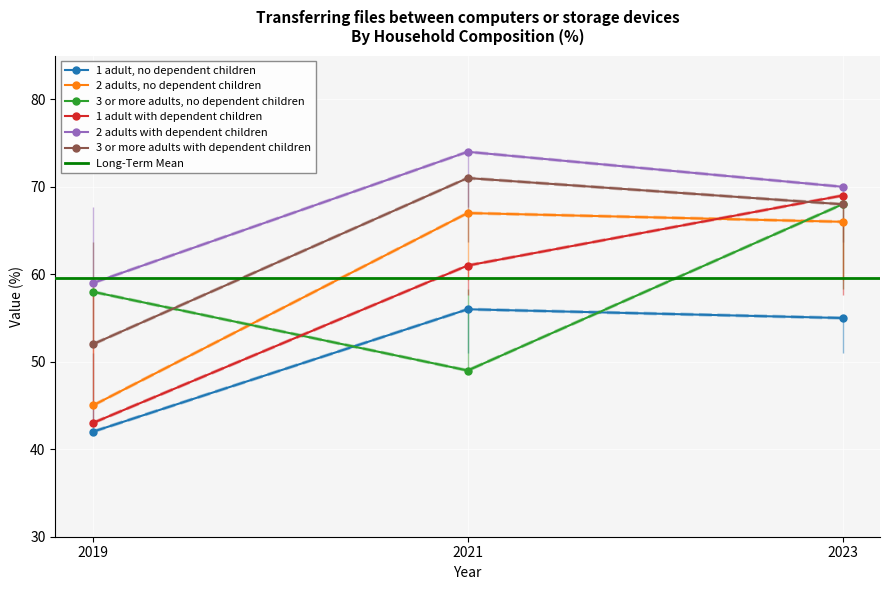

How many data points in 2 adults with dependent children are less than 70?

1